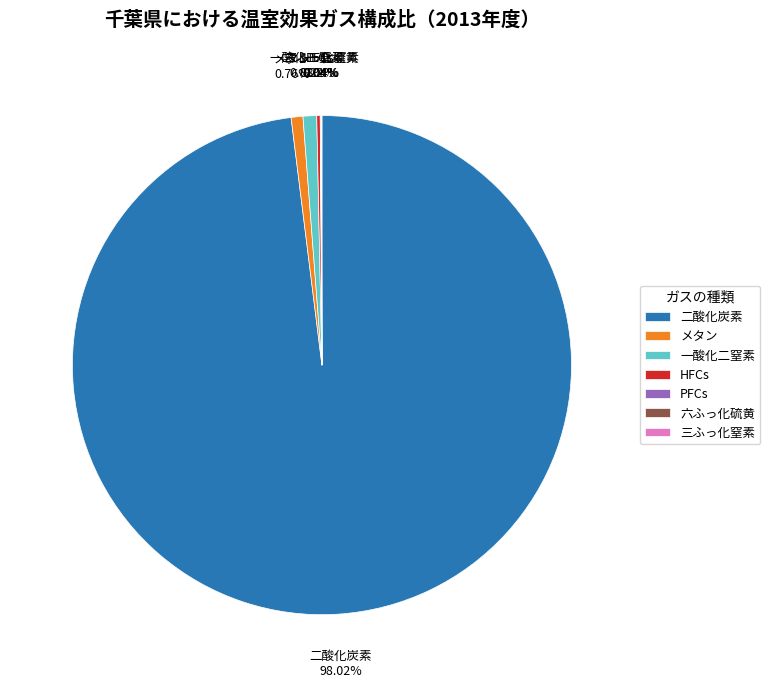

Which category has the biggest portion of the pie?

二酸化炭素